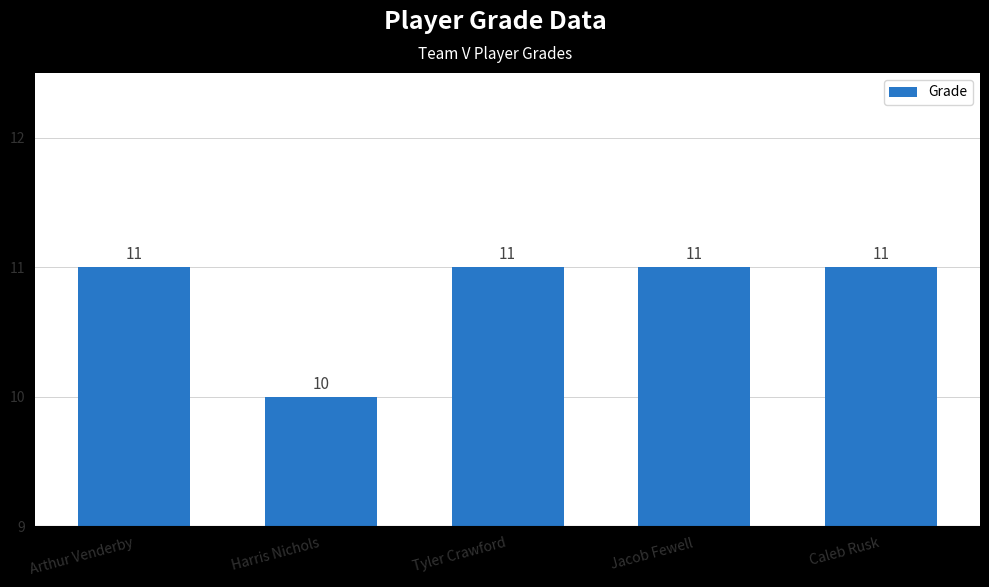

Are the bars horizontal?

No